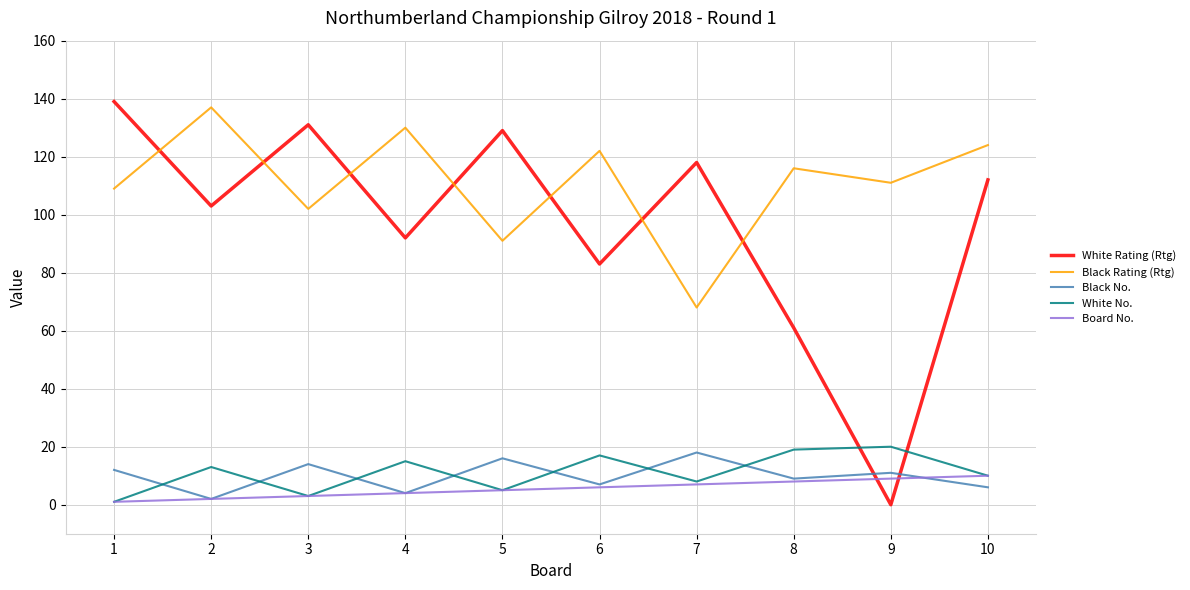

Which category has the highest value across all series?

1